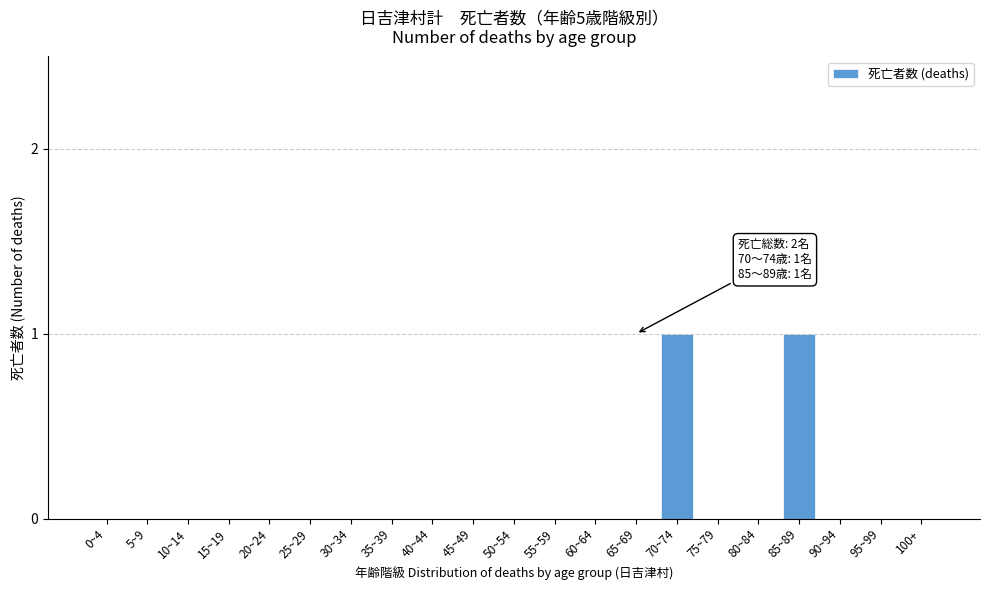

Reading left to right, list all the values displayed in this chart.

0~4=0	5~9=0	10~14=0	15~19=0	20~24=0	25~29=0	30~34=0	35~39=0	40~44=0	45~49=0	50~54=0	55~59=0	60~64=0	65~69=0	70~74=1	75~79=0	80~84=0	85~89=1	90~94=0	95~99=0	100+=0